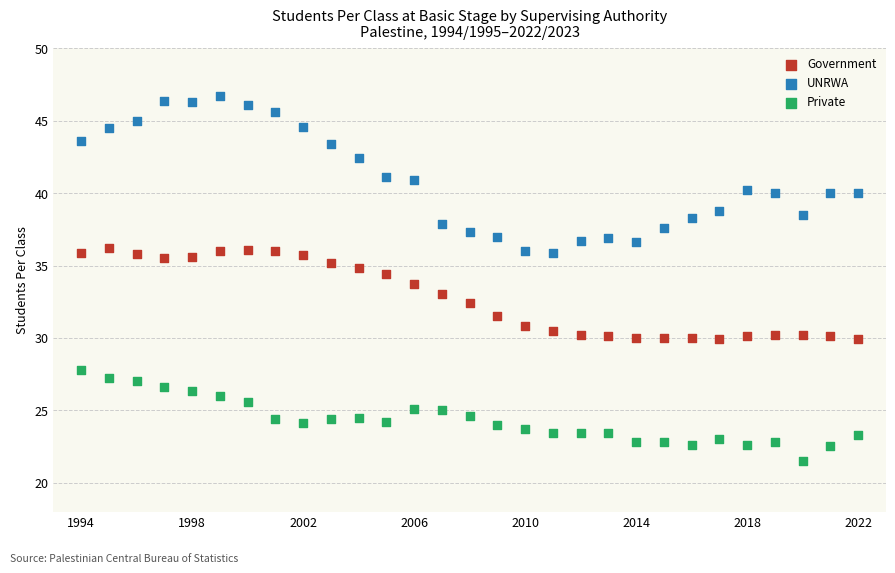

Which series contains the highest Y value?

UNRWA